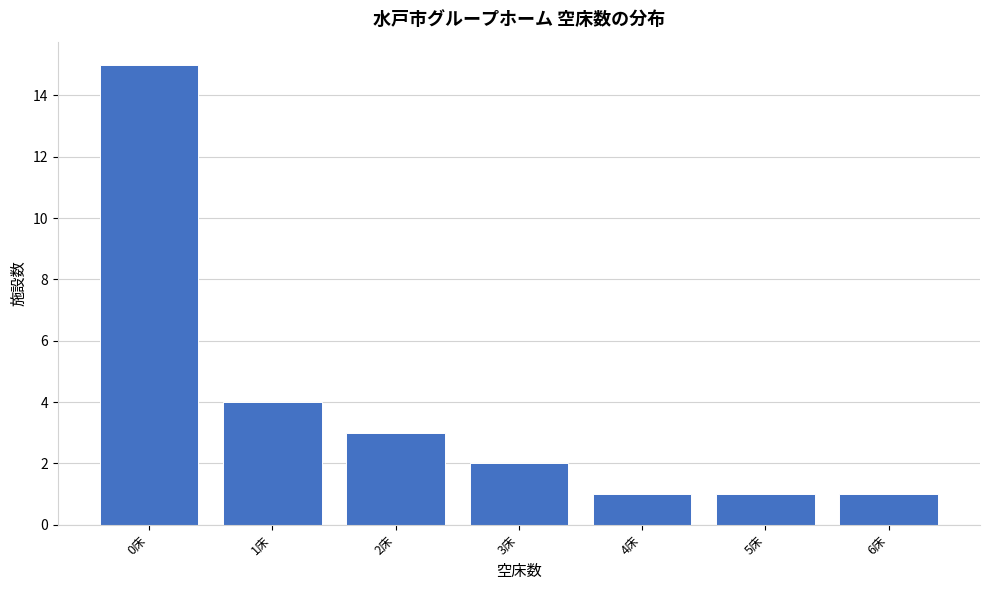

Reading left to right, transcribe this chart: for each bar, give the range it covers on the x-axis and its height. The values are not printed on the chart, so give them approximately, as read against the axis.

-0.5 to 0.5: 15
0.5 to 1.5: 4
1.5 to 2.5: 3
2.5 to 3.5: 2
3.5 to 4.5: 1
4.5 to 5.5: 1
5.5 to 6.5: 1